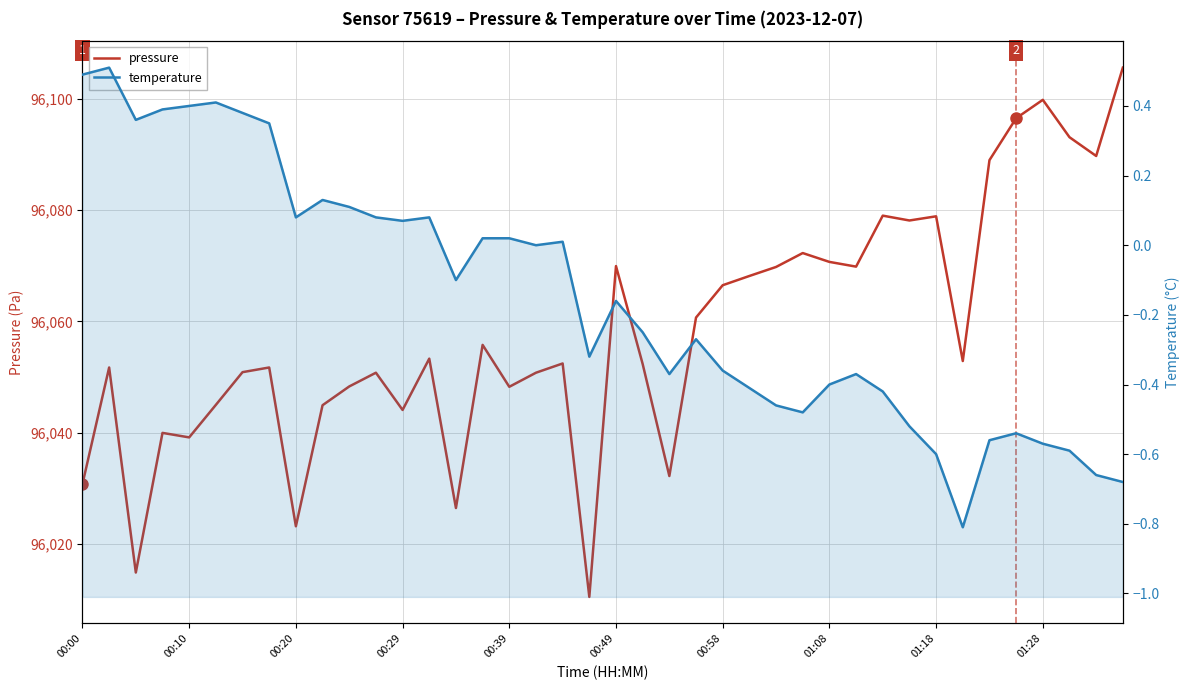

Is the value of pressure at 38 greater than the value of temperature at 30?

Yes